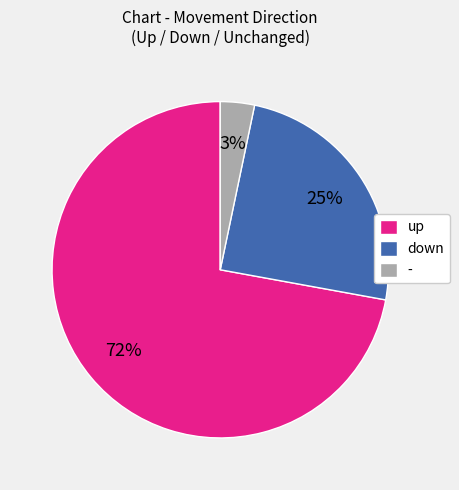

To the nearest percent, what is the combined percentage of down and -?

28%